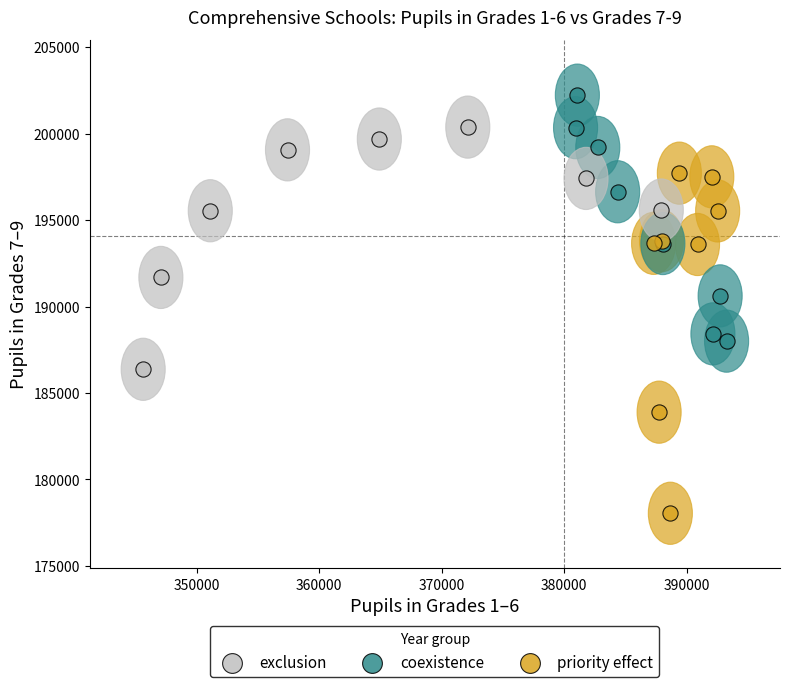

Which series reaches the minimum Y coordinate?

priority effect